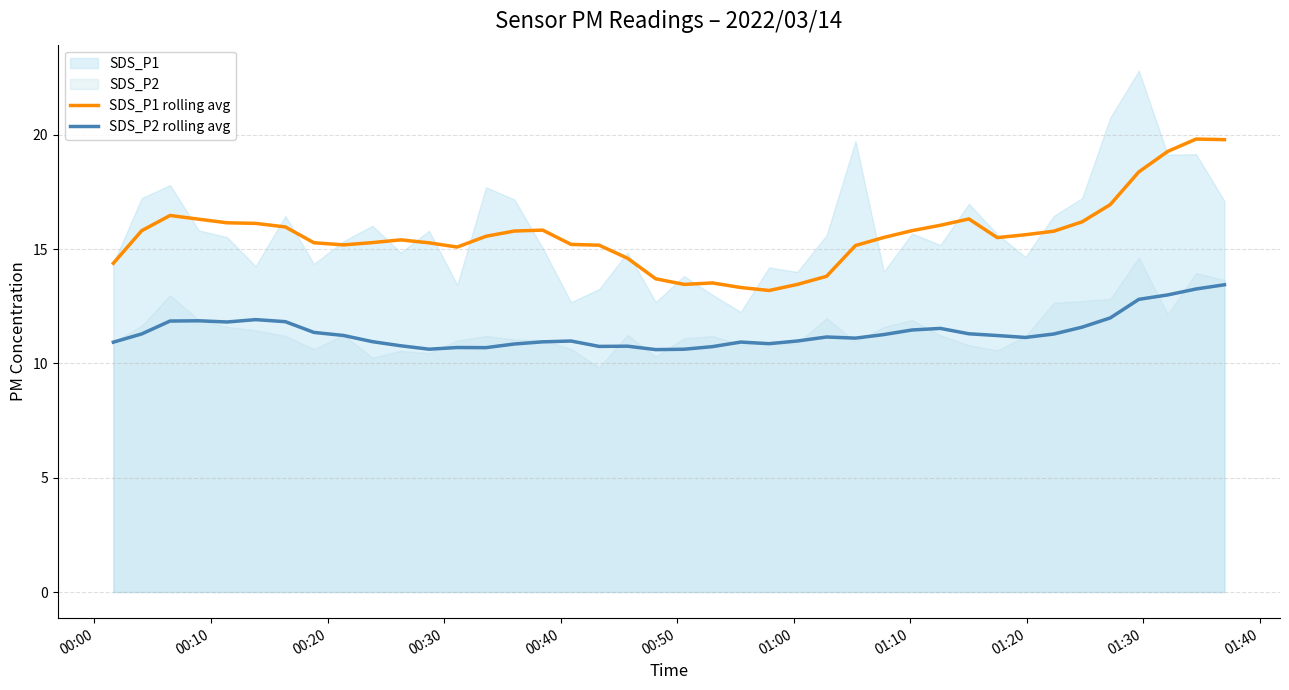

What is the difference between the maximum and minimum values in the SDS_P2 rolling avg series?

2.8